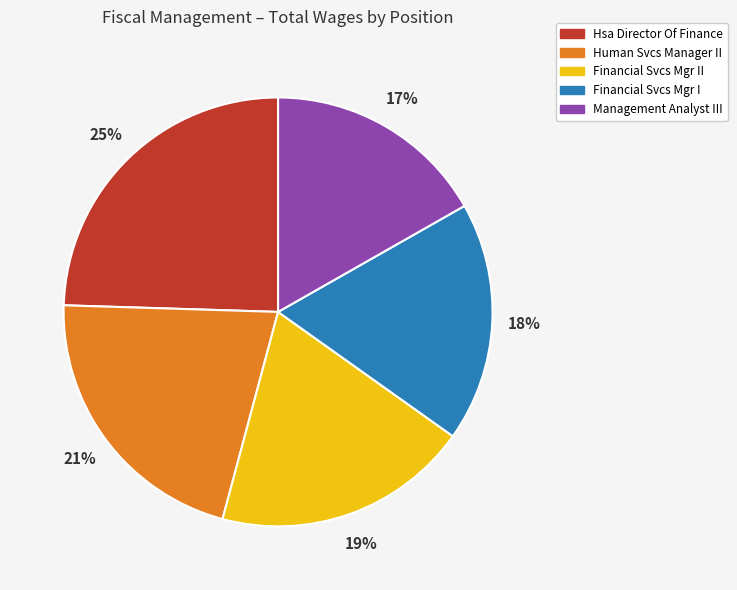

Combined, do Hsa Director Of Finance and Financial Svcs Mgr I account for over 50%?

No